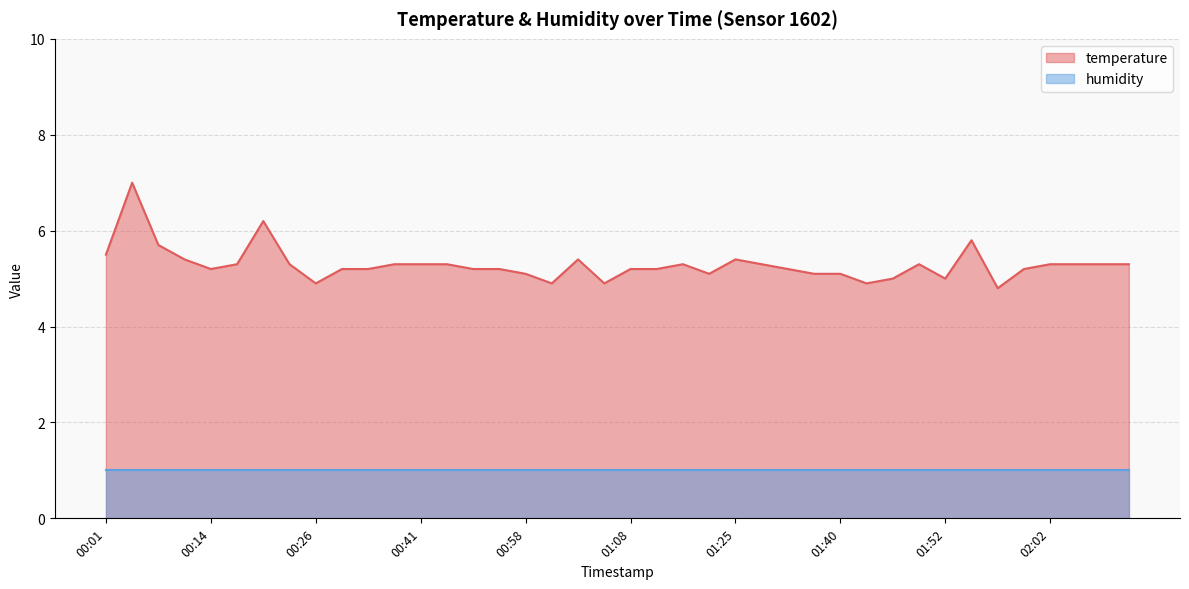

How many lines are shown in the chart?

2